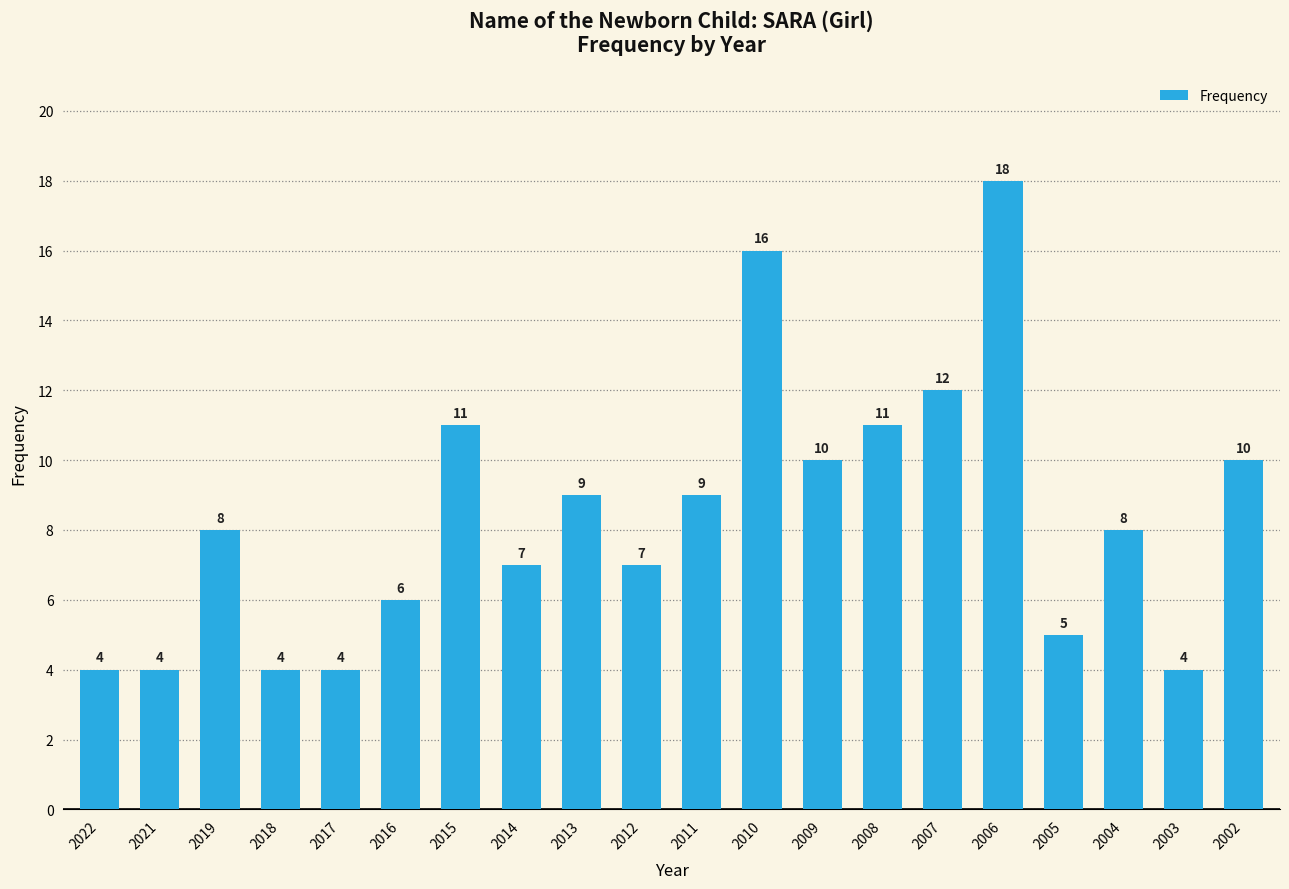

What value does the data have at 2008?

11